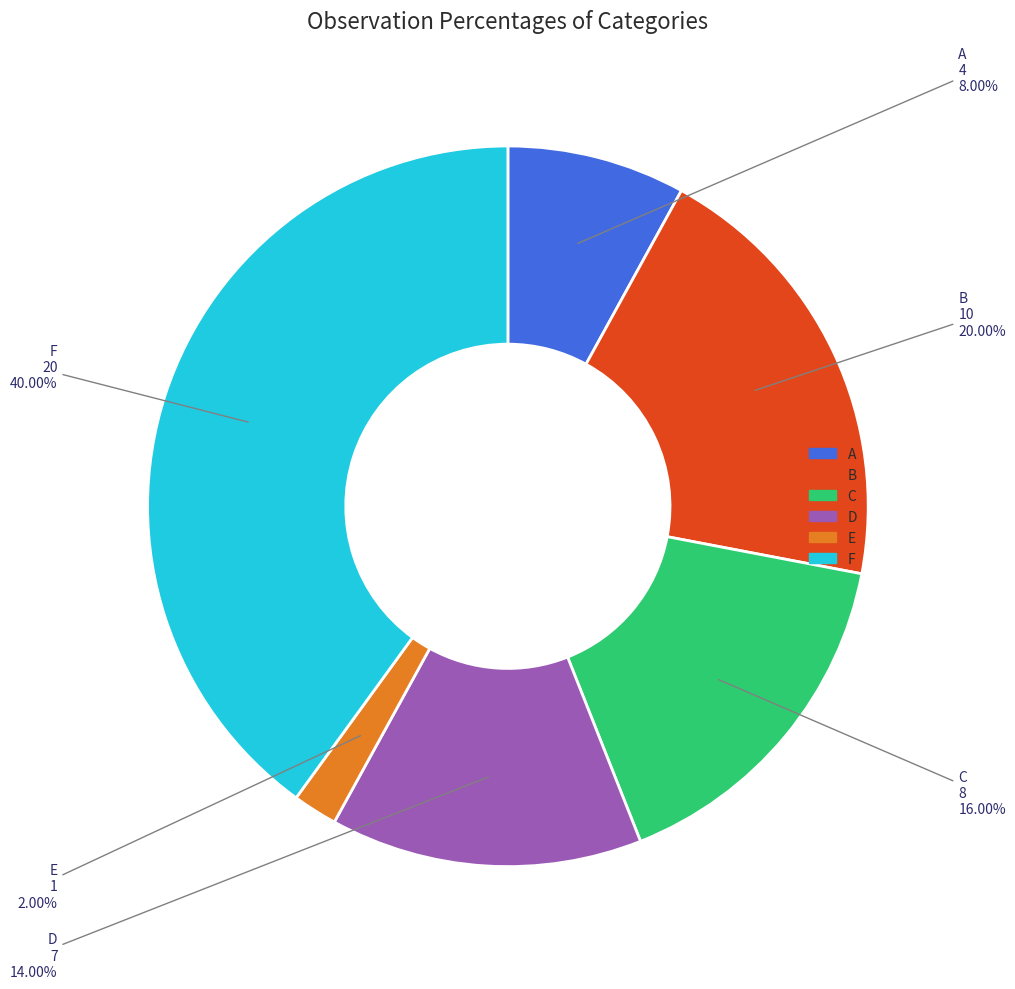

Does D represent more than half of the total?

No